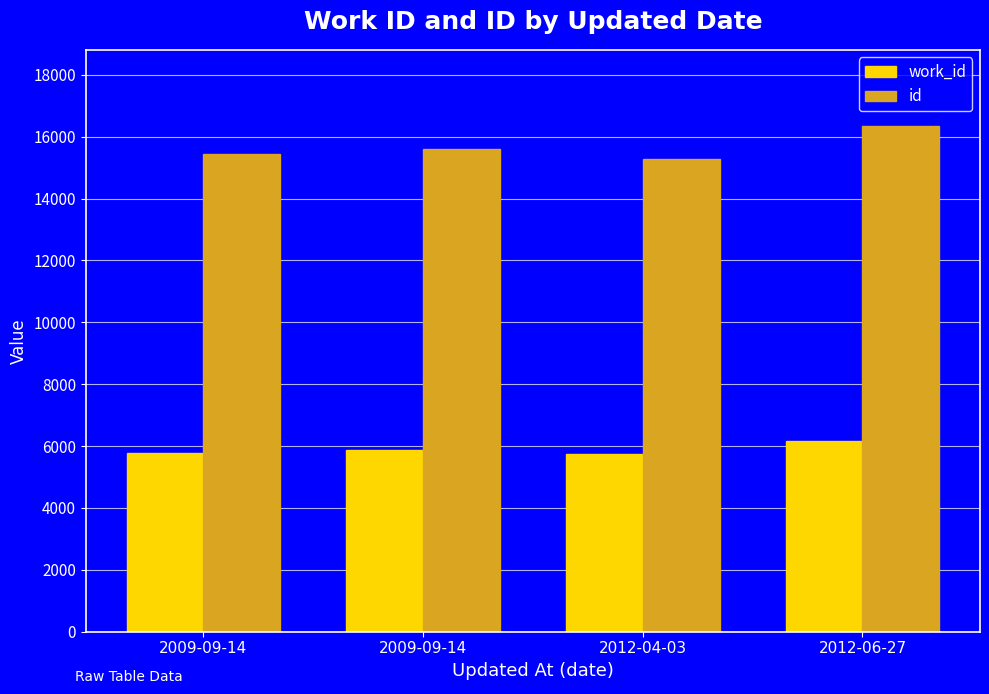

List the series in order of their overall mean, lowest first.

work_id, id